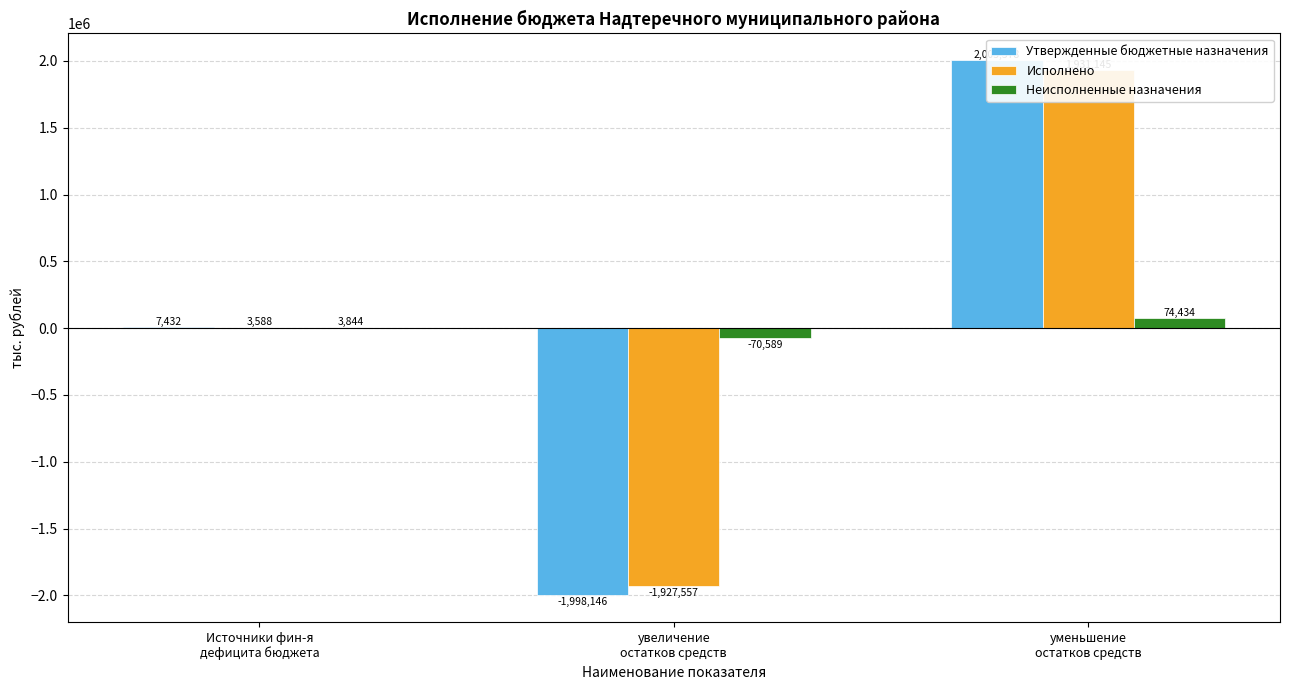

What is the sum of the Неисполненные назначения values at Источники фин-я
дефицита бюджета and уменьшение
остатков средств?

78278.1